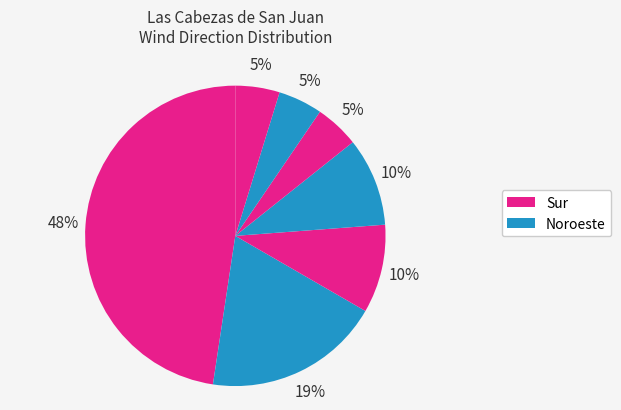

Count the number of slices in the pie.

7